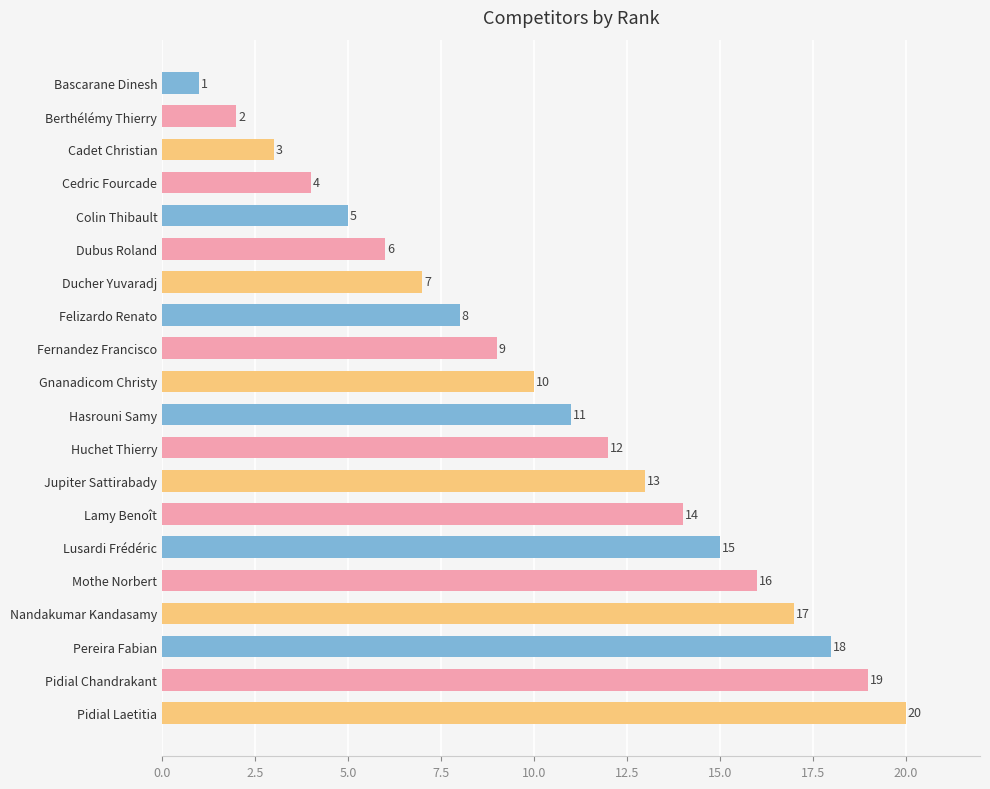

The value at Pidial Laetitia is 20. True or false?

True